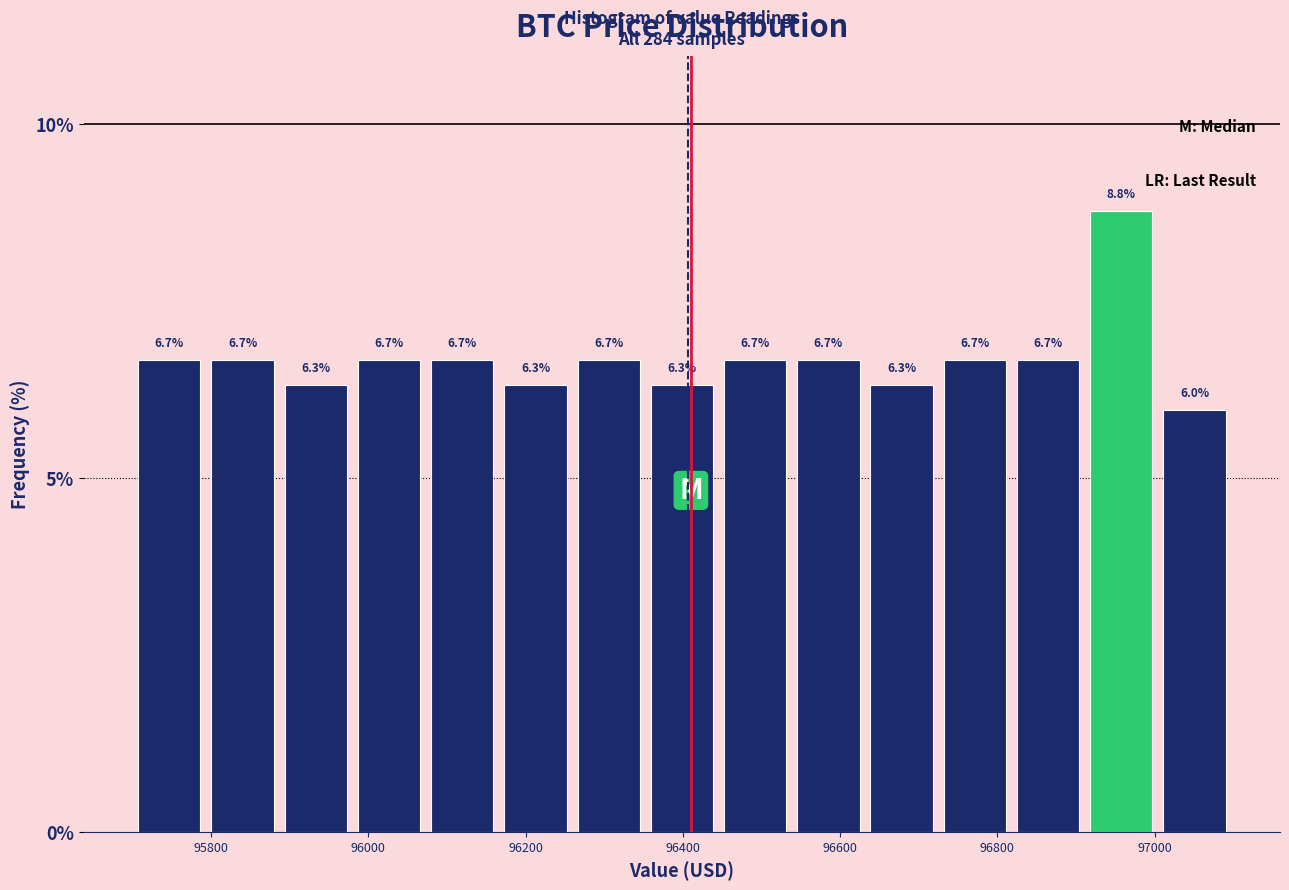

Reading left to right, transcribe this chart: for each bar, give the range it covers on the x-axis and its height. The bar edges are not printed on the chart, so give them approximately, as read against the axis.

95700 to 95800: 6.7
95800 to 95880: 6.7
95880 to 95980: 6.3
95980 to 96080: 6.7
96080 to 96160: 6.7
96160 to 96260: 6.3
96260 to 96360: 6.7
96360 to 96440: 6.3
96440 to 96540: 6.7
96540 to 96640: 6.7
96640 to 96720: 6.3
96720 to 96820: 6.7
96820 to 96920: 6.7
96920 to 97000: 8.8
97000 to 97100: 6.0